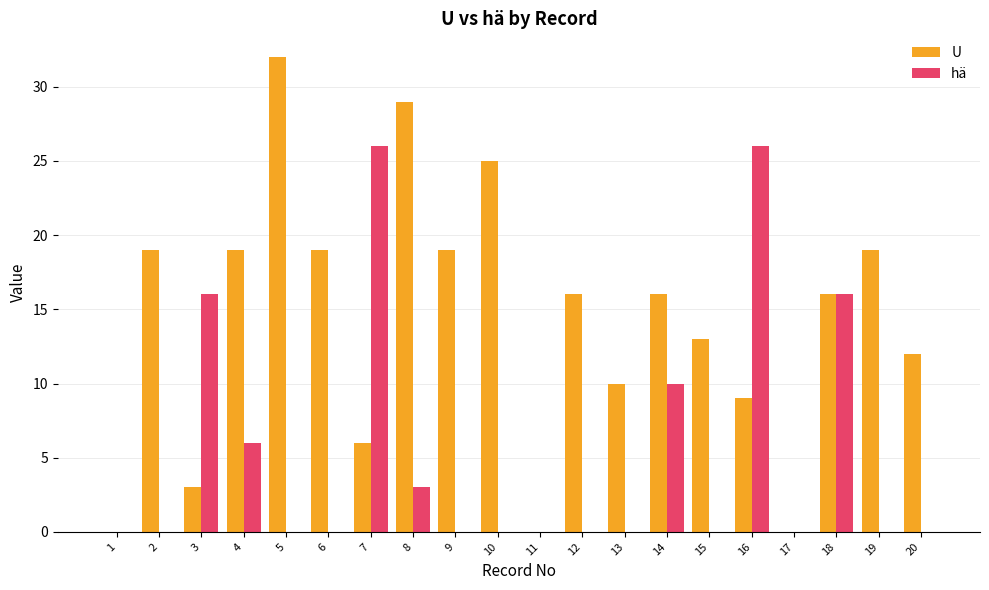

Are the bars grouped side by side (vs. stacked)?

Yes